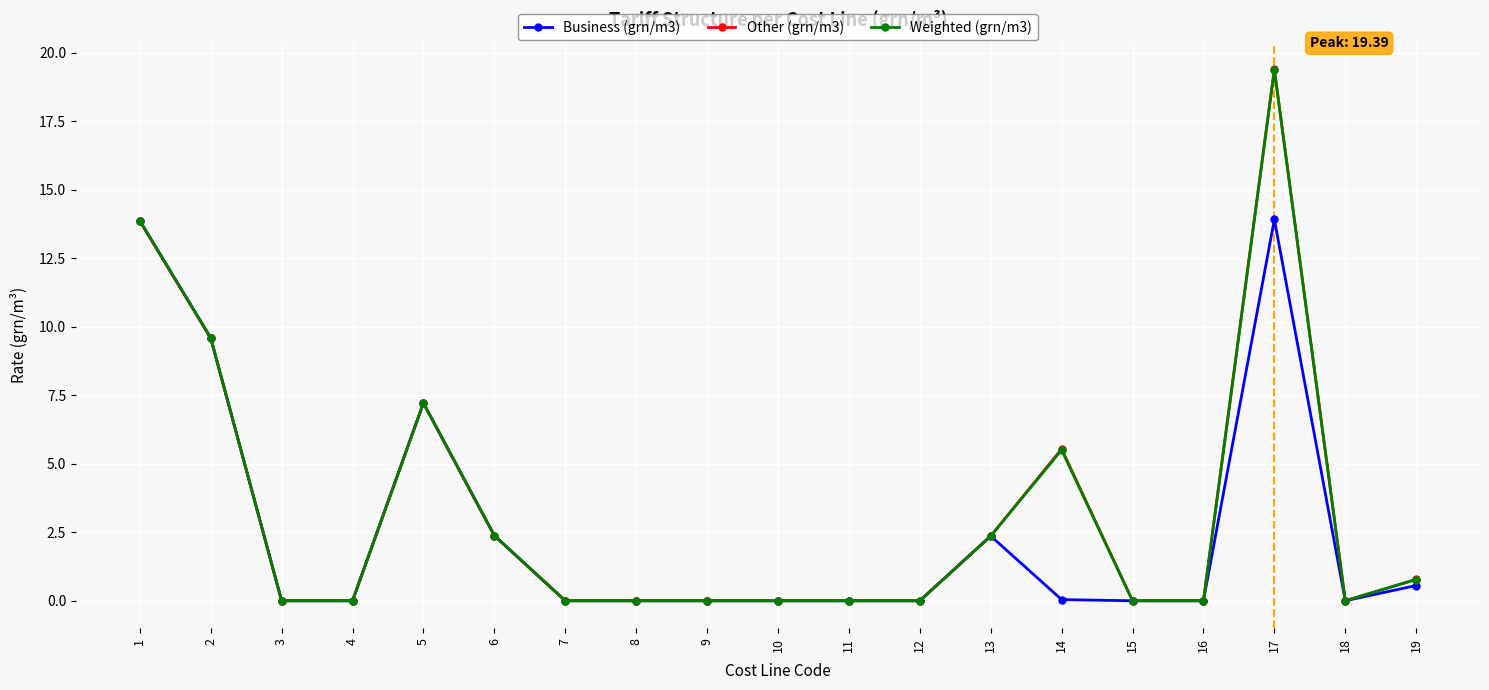

True or false: Weighted (grn/m3) has more than 0 interior local peaks.

True